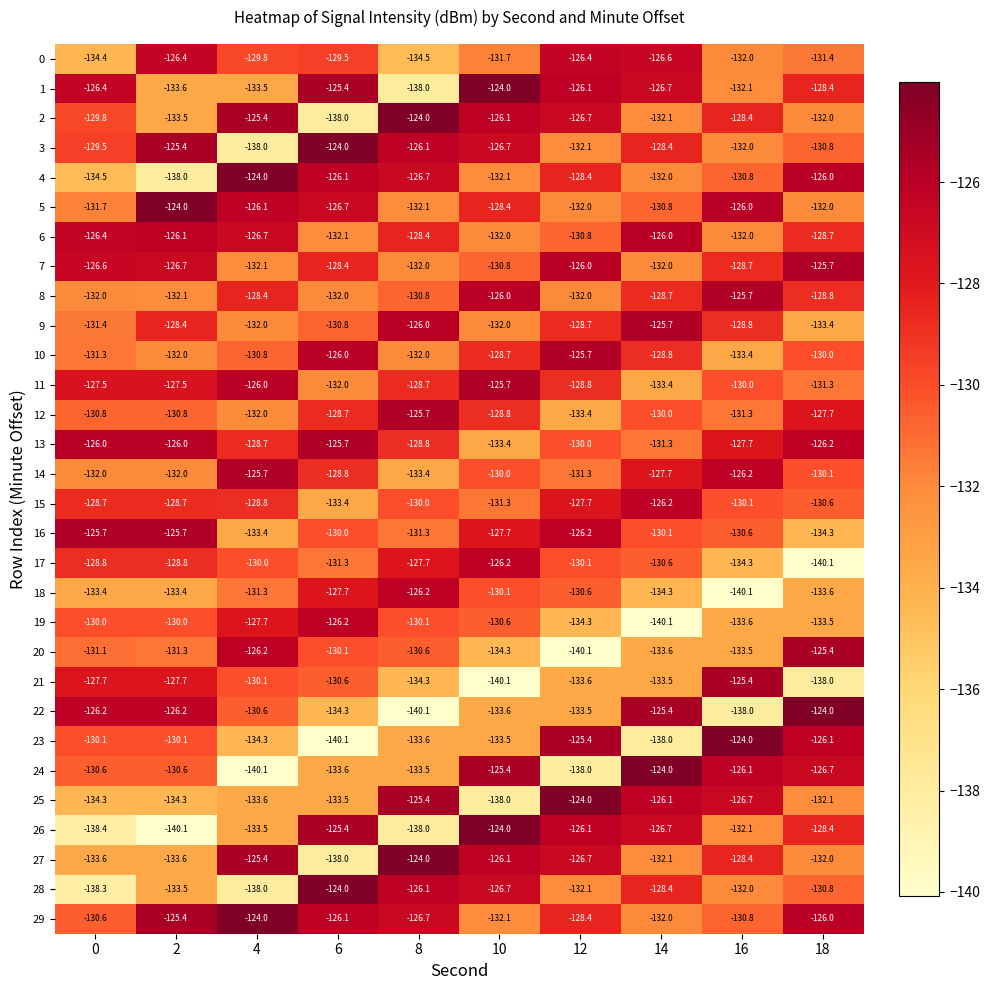

At which label does 29 reach its minimum?

10